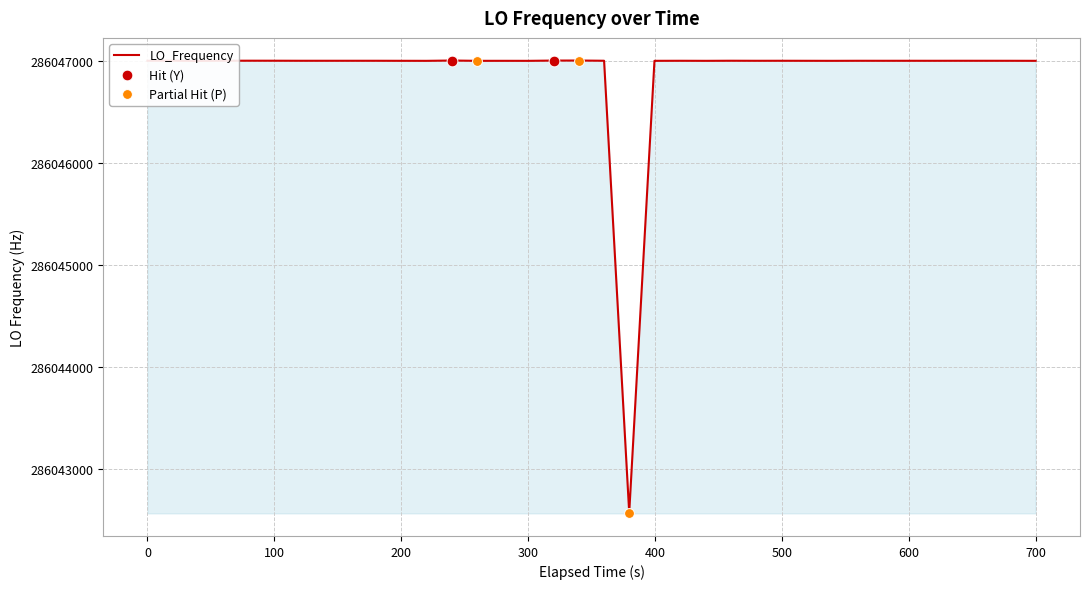

What is the maximum value shown in the chart?

286047002.8